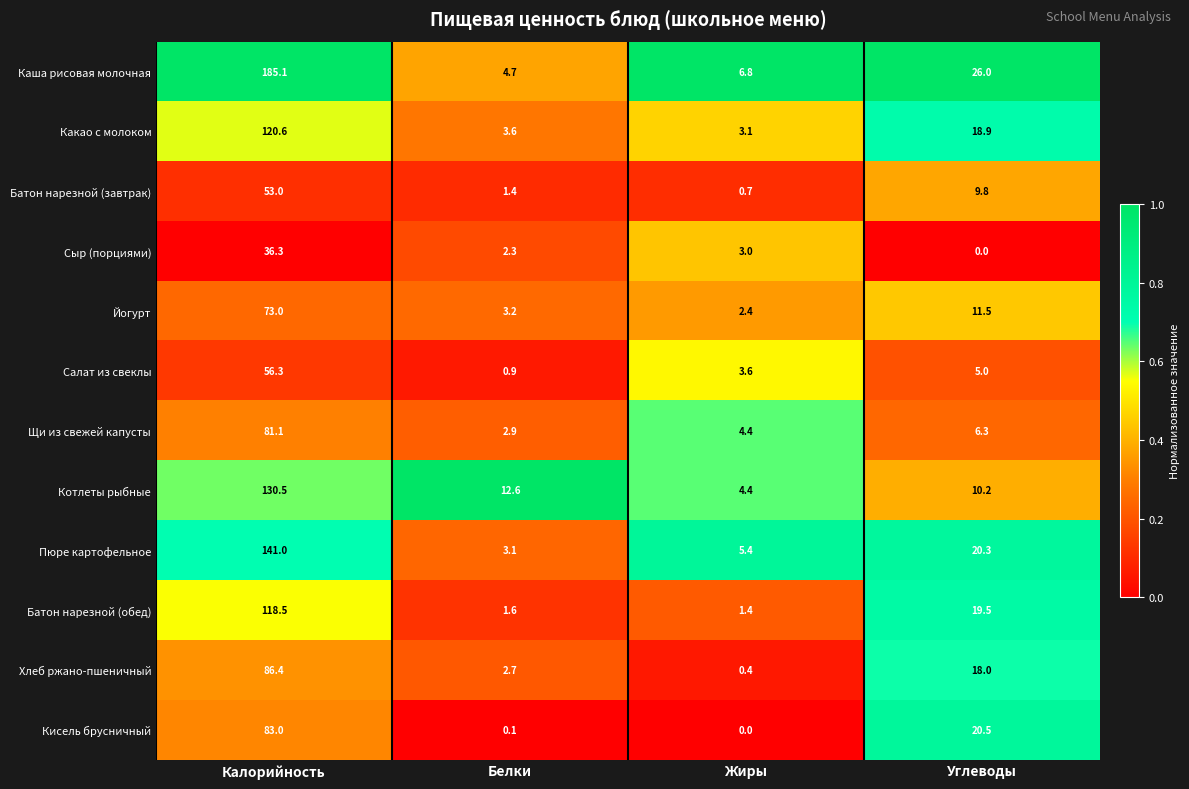

Rank the series by their maximum value, from highest to lowest.

Каша рисовая молочная, Пюре картофельное, Котлеты рыбные, Какао с молоком, Батон нарезной (обед), Хлеб ржано-пшеничный, Кисель брусничный, Щи из свежей капусты, Йогурт, Салат из свеклы, Батон нарезной (завтрак), Сыр (порциями)